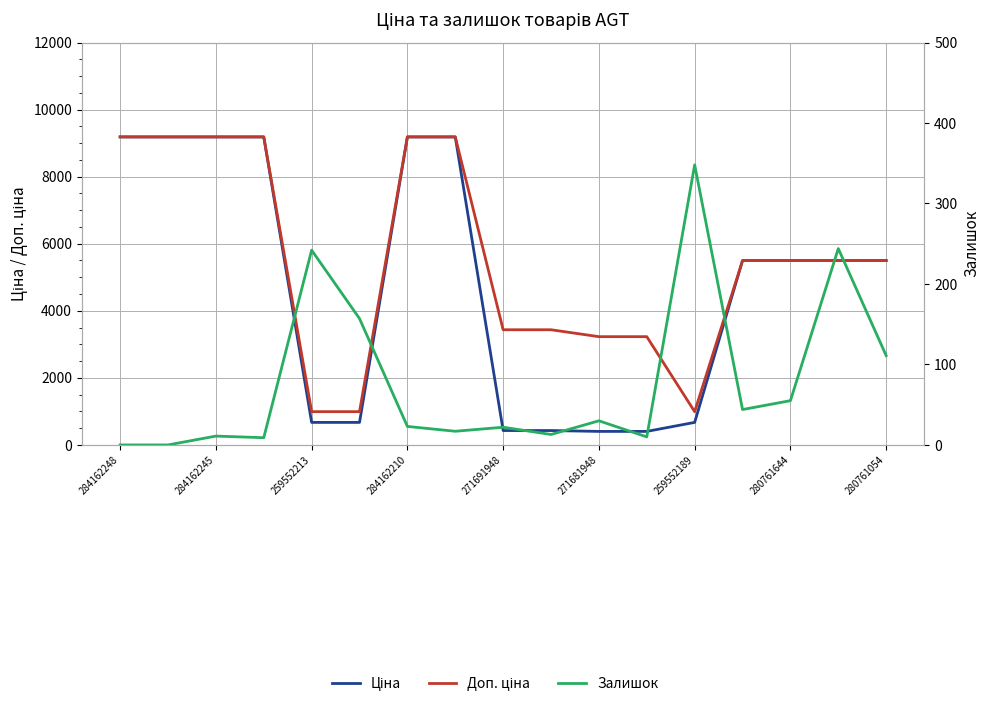

How many data points in Ціна are above 5497?

10